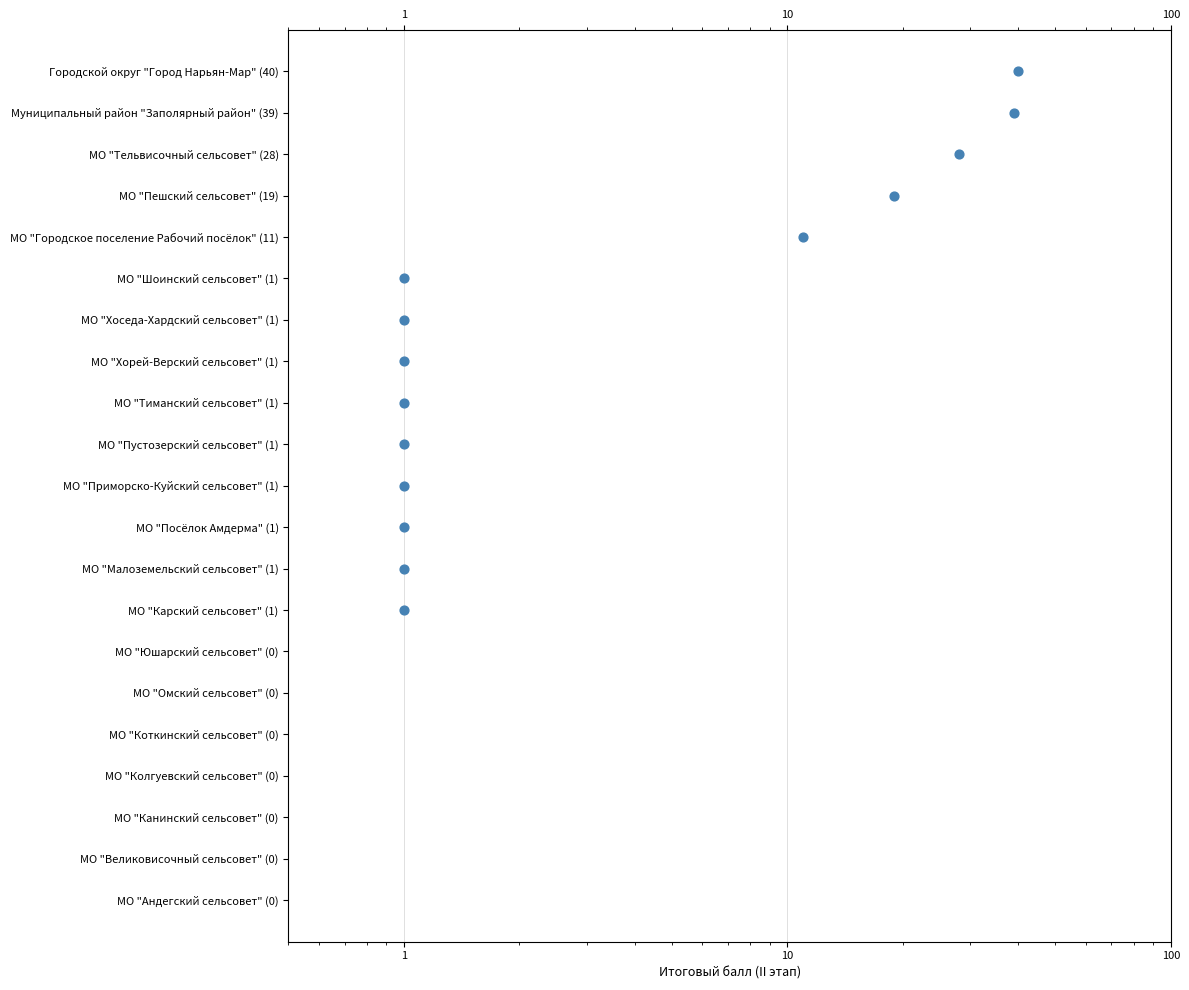

What is the ratio of the value at 14 to the value at 0?

2.0